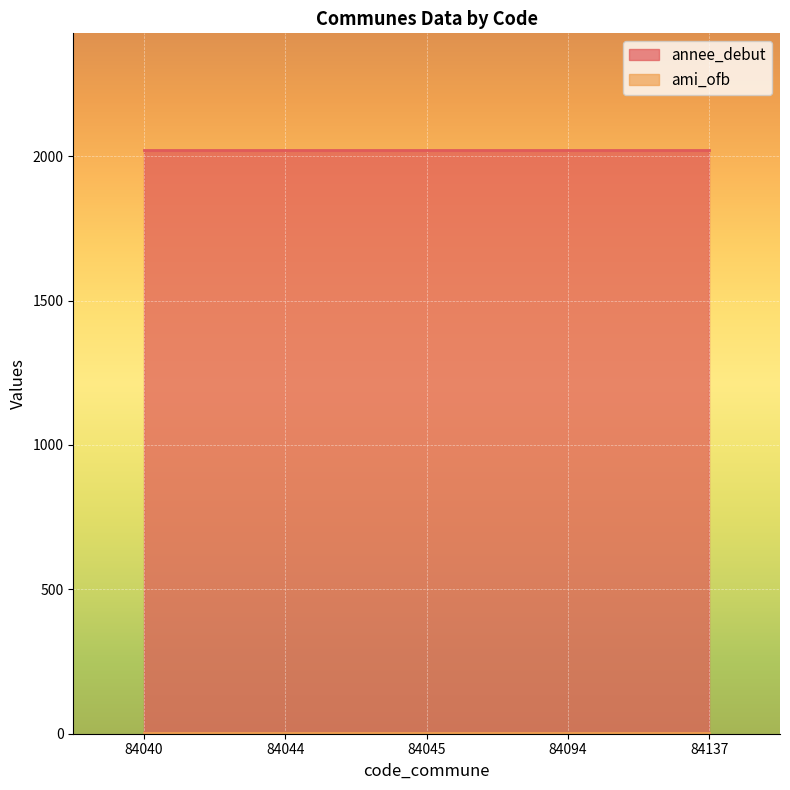

Reading left to right, extract all data points from this chart.

annee_debut: 84040=2021	84044=2021	84045=2021	84094=2021	84137=2021
ami_ofb: 84040=1	84044=1	84045=1	84094=1	84137=1